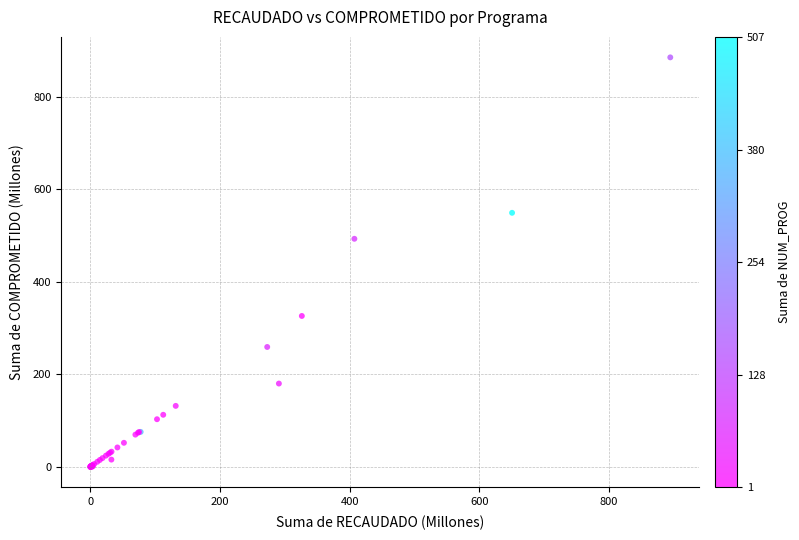

What Y value in the scatter plot is closest to 442?

493.2